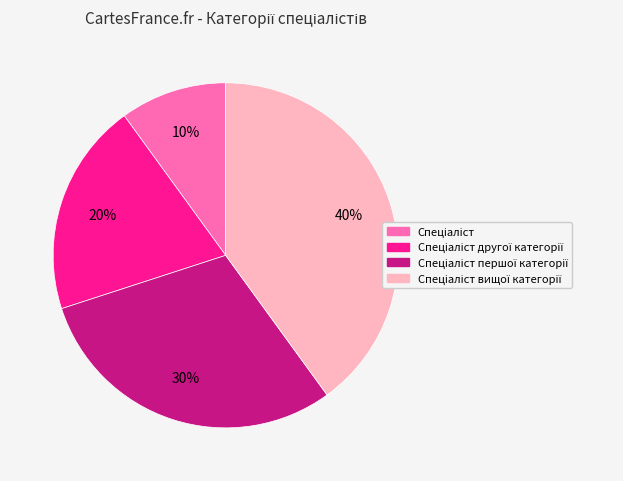

To the nearest percent, what is the average slice percentage?

25%